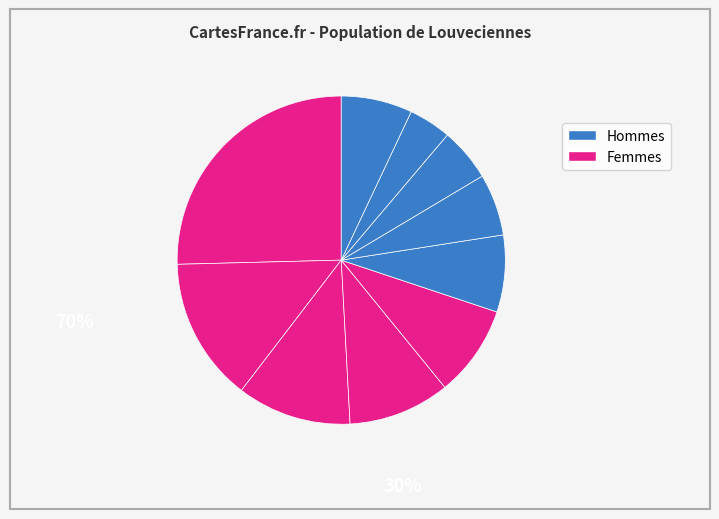

Count the number of slices in the pie.

10